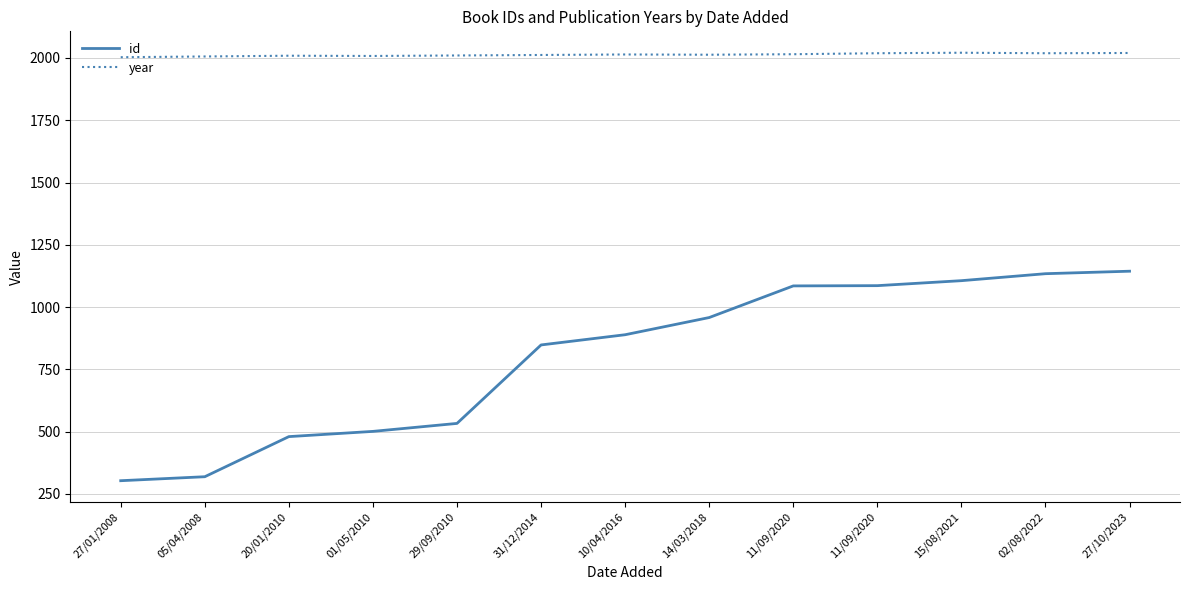

Reading left to right, what are all the values shown in this chart?

id: 27/01/2008=303	05/04/2008=319	20/01/2010=480	01/05/2010=501	29/09/2010=533	31/12/2014=848	10/04/2016=889	14/03/2018=958	11/09/2020=1085	11/09/2020=1086	15/08/2021=1106	02/08/2022=1134	27/10/2023=1144
year: 27/01/2008=2003	05/04/2008=2006	20/01/2010=2009	01/05/2010=2008	29/09/2010=2010	31/12/2014=2012	10/04/2016=2014	14/03/2018=2013	11/09/2020=2015	11/09/2020=2019	15/08/2021=2021	02/08/2022=2019	27/10/2023=2020